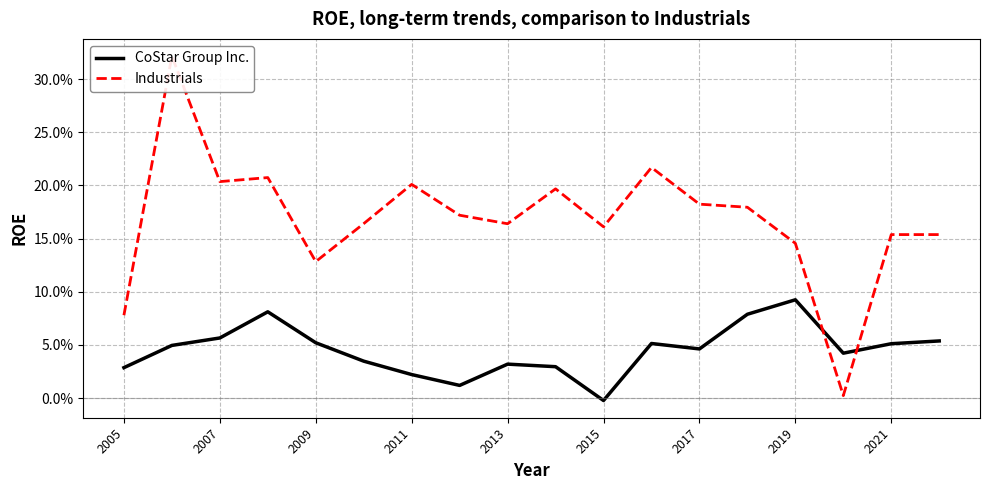

What is the difference between the maximum and minimum values in the CoStar Group Inc. series?

0.1